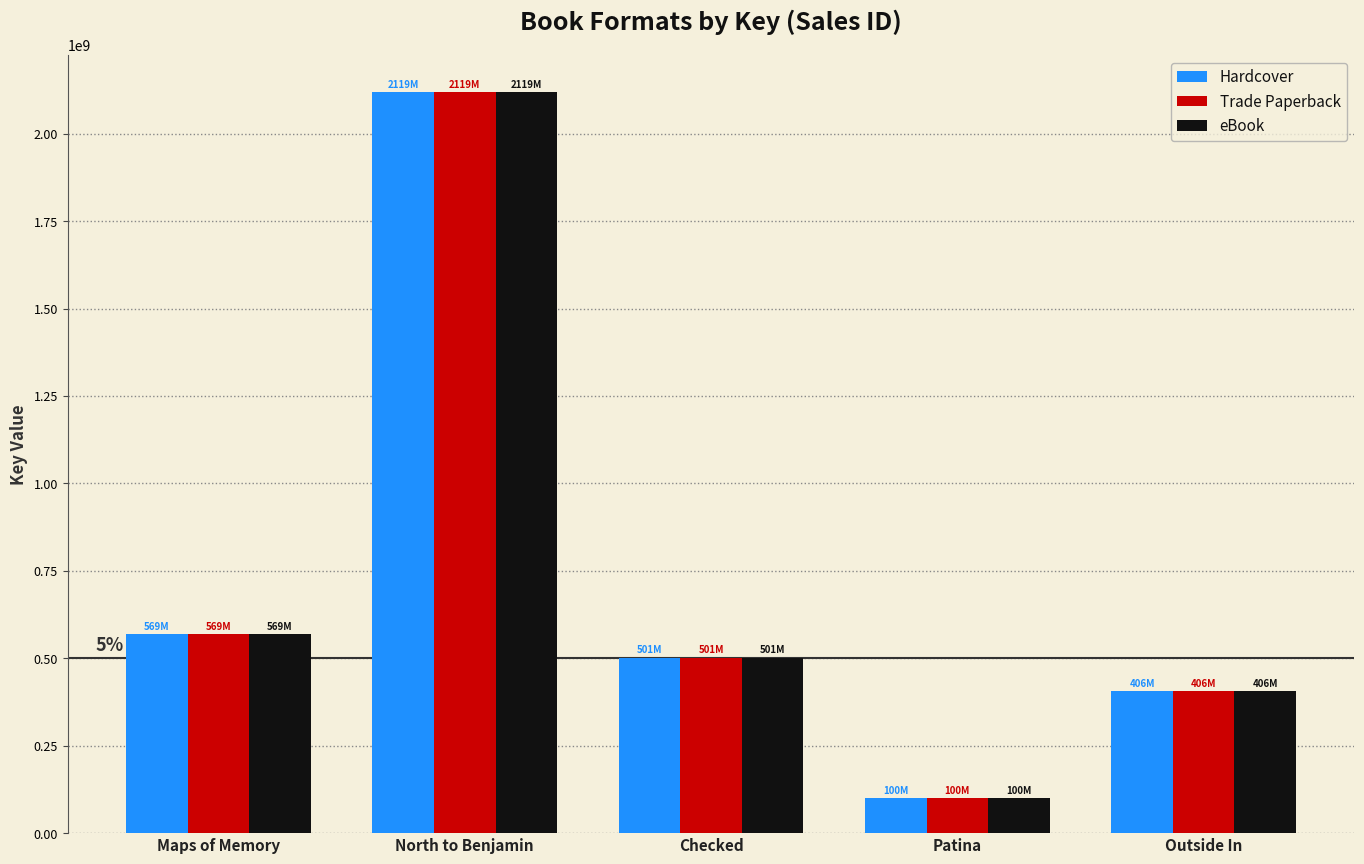

Is the value of Trade Paperback at Checked greater than the value of eBook at Maps of Memory?

No